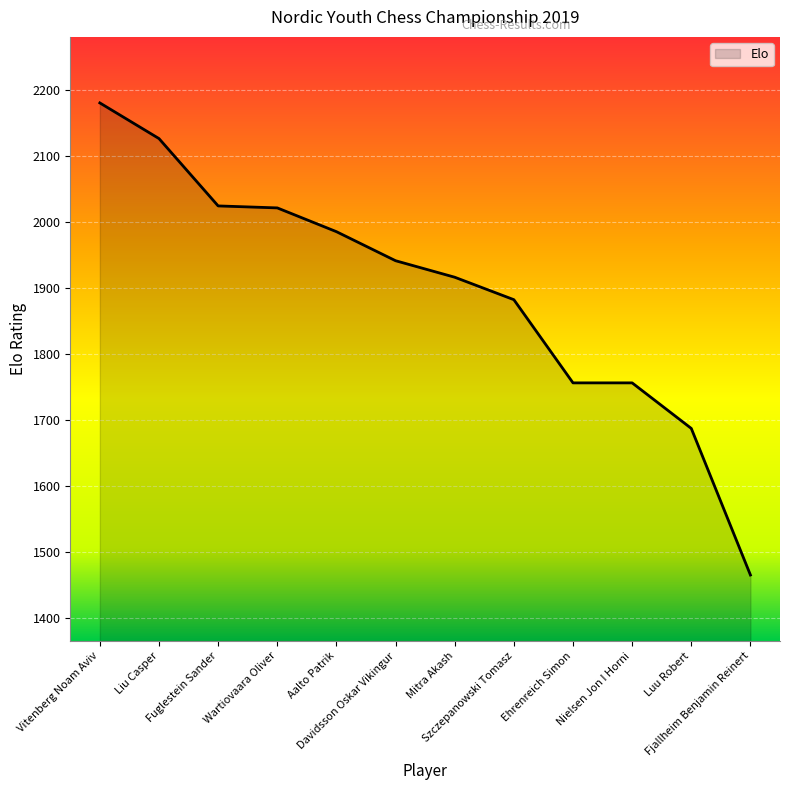

The chart shows a value of 448 at Luu Robert. True or false?

False